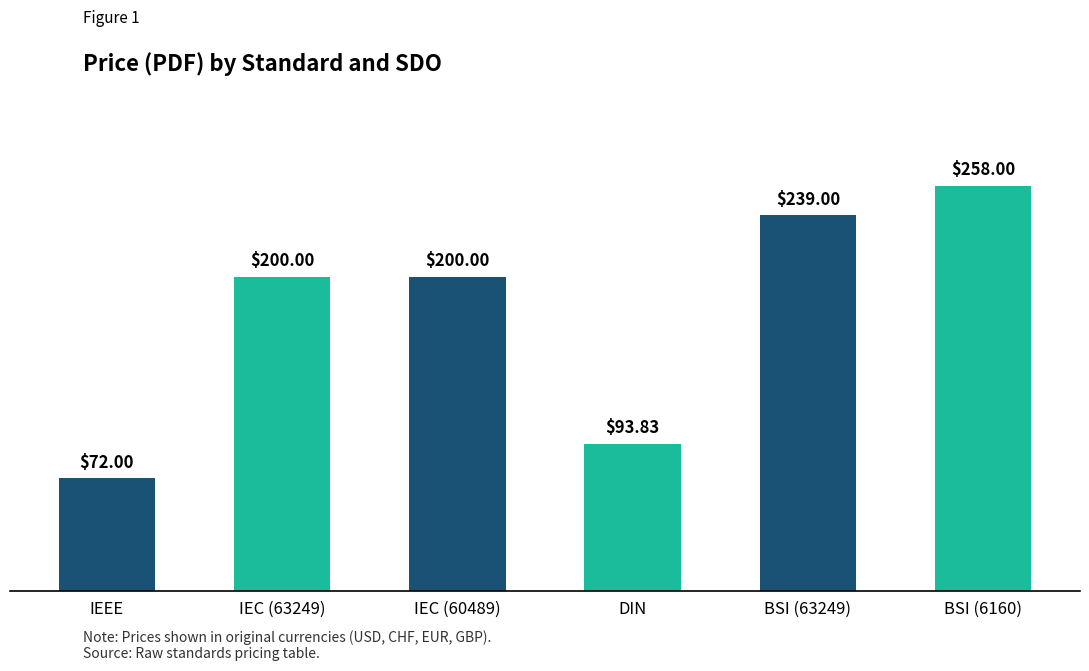

How many data points does each series have?

6